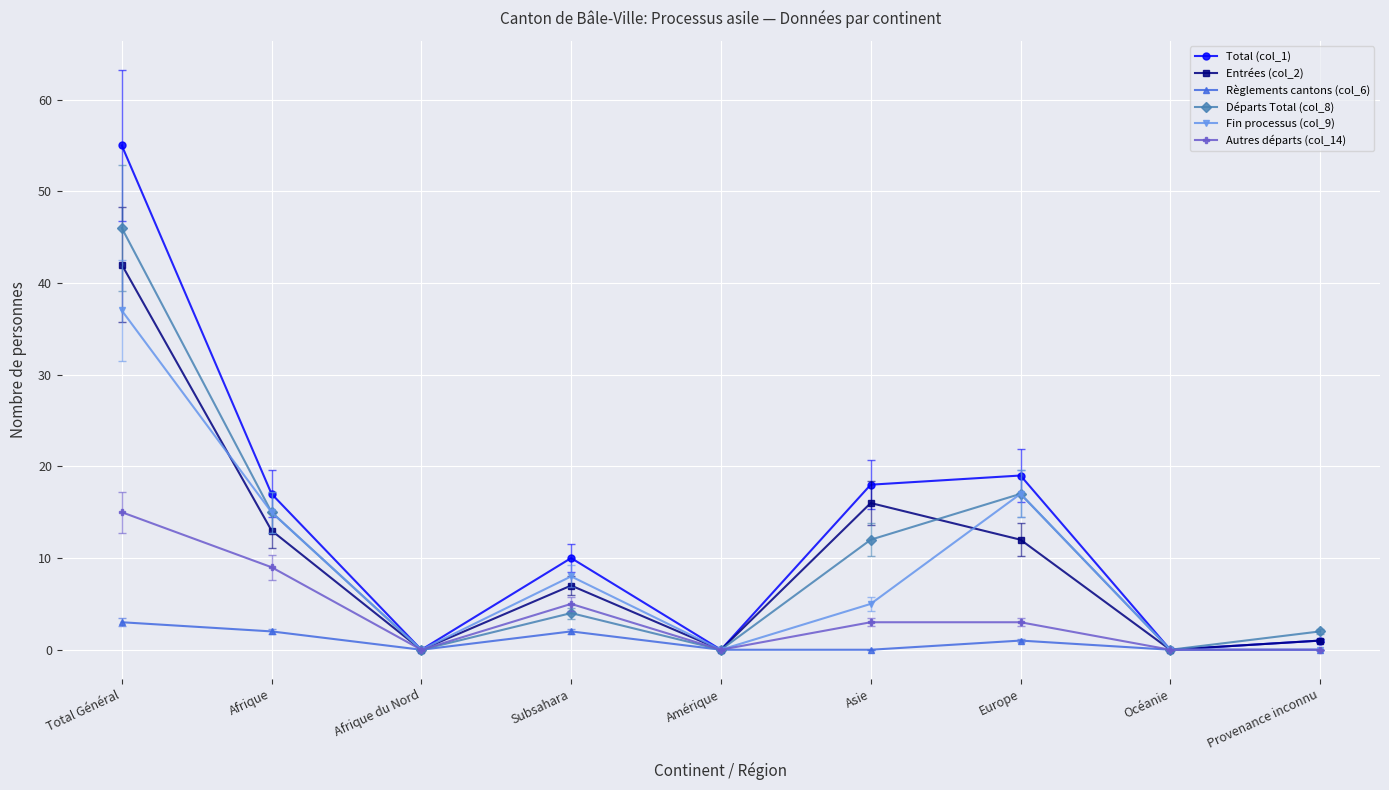

What is the label of the 4th point from the right?

Asie